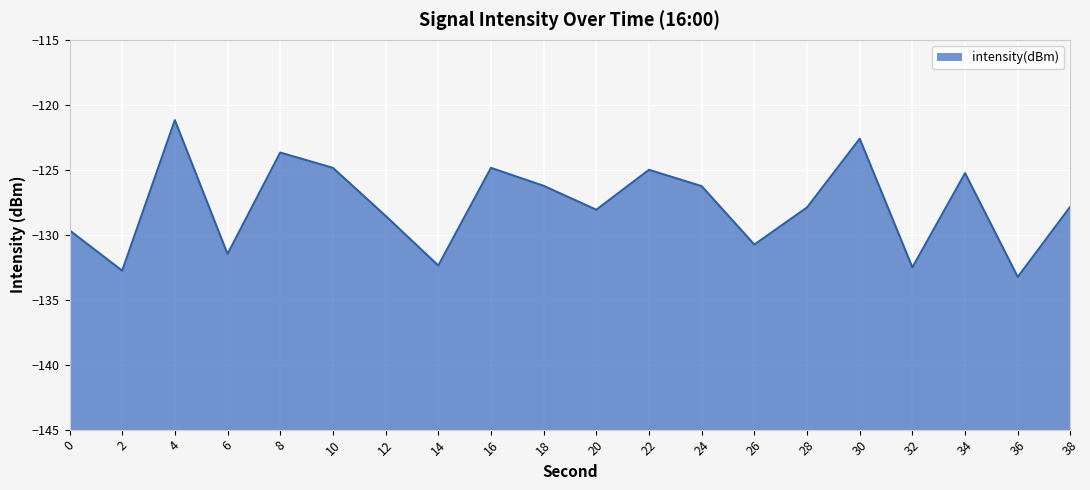

True or false: the data shows -57.9 at 6.

False